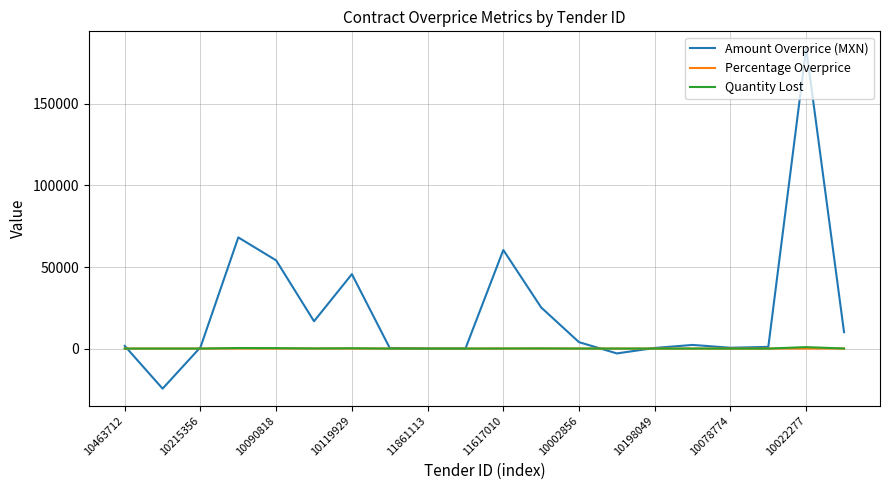

Which series has the widest spread of values?

Amount Overprice (MXN)